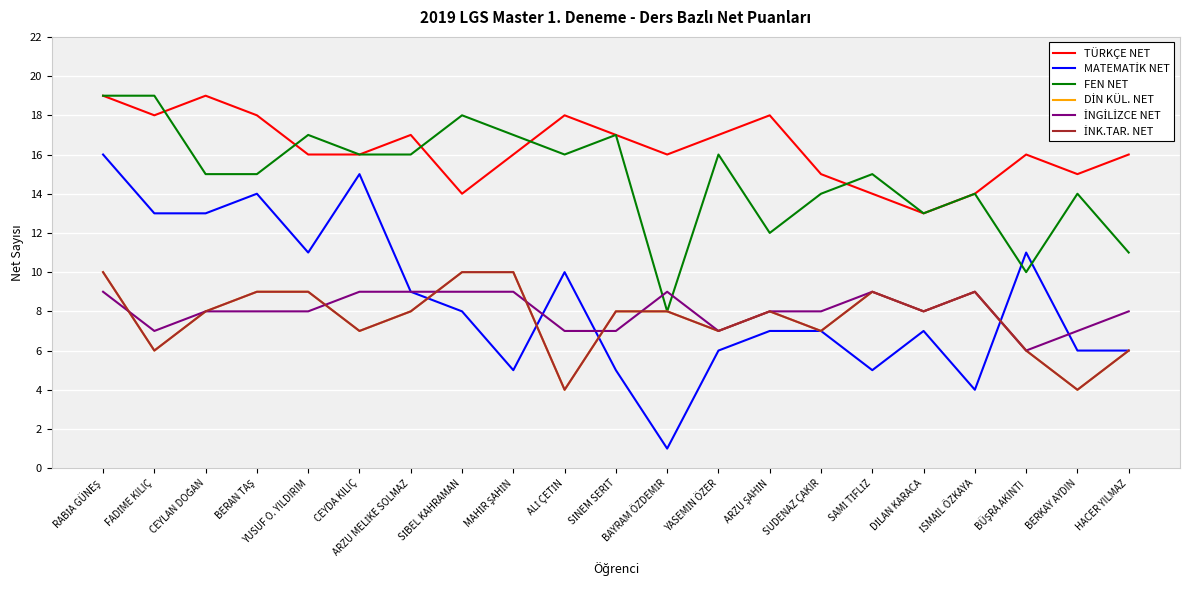

Where is the first local minimum for İNGİLİZCE NET?

FADİME KILIÇ